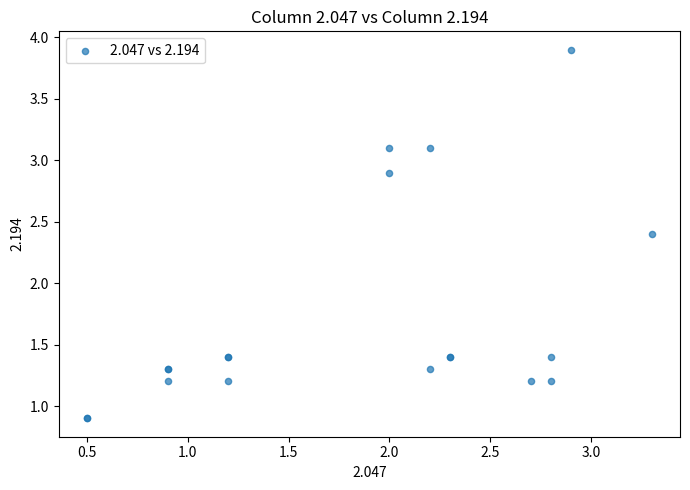

What Y value in the scatter plot is closest to 2?

2.4